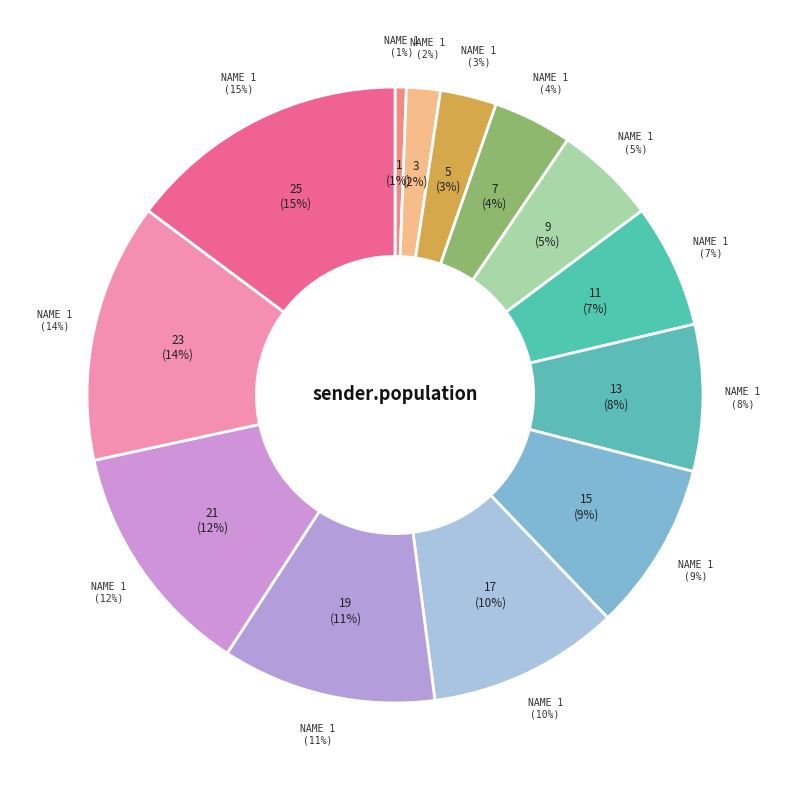

Rank the categories by value from lowest to highest.

1, 3, 5, 7, 9, 11, 13, 15, 17, 19, 21, 23, 25